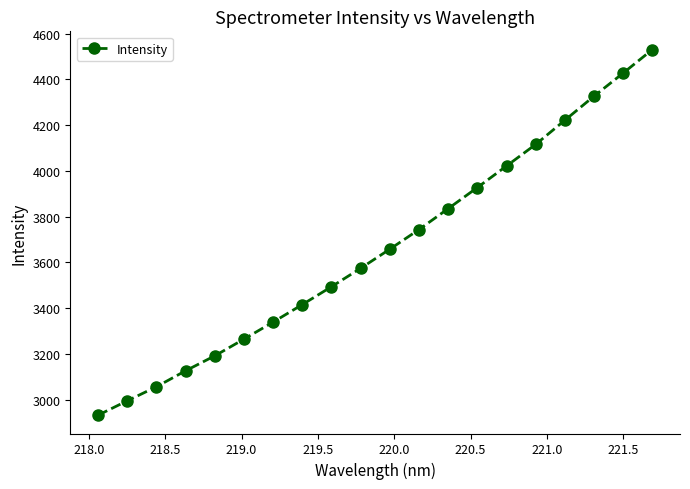

What is the difference between the maximum and minimum values?

1597.4